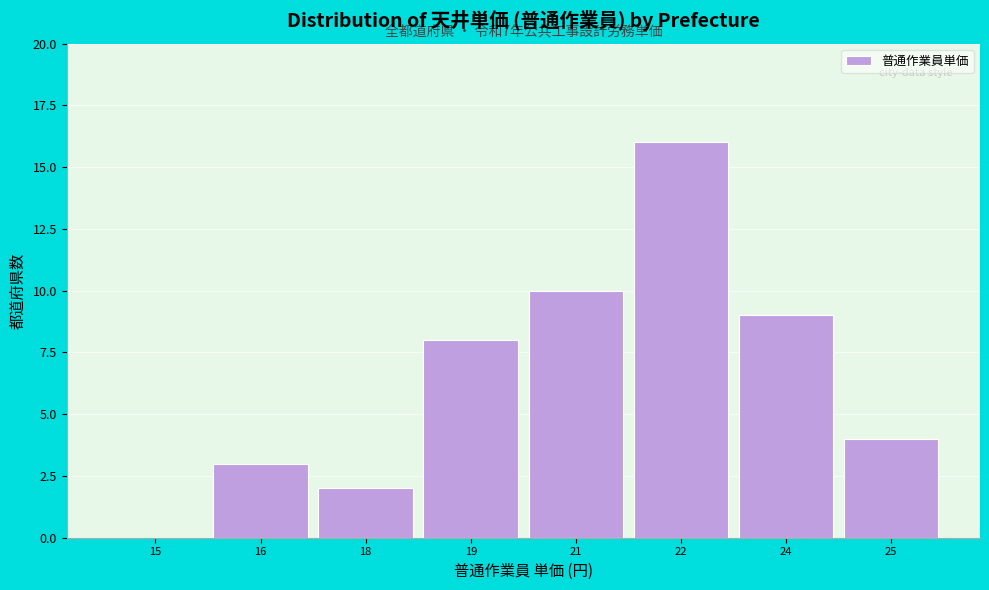

Reading left to right, transcribe all the data shown in this chart.

15=0	16=3	18=2	19=8	21=10	22=16	24=9	25=4